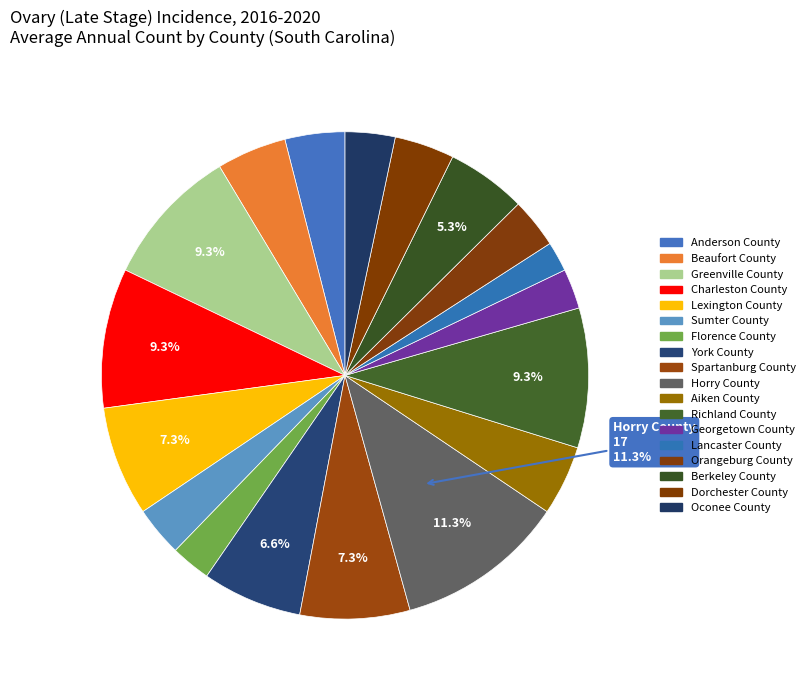

What percentage is the Georgetown County slice, to the nearest percent?

3%